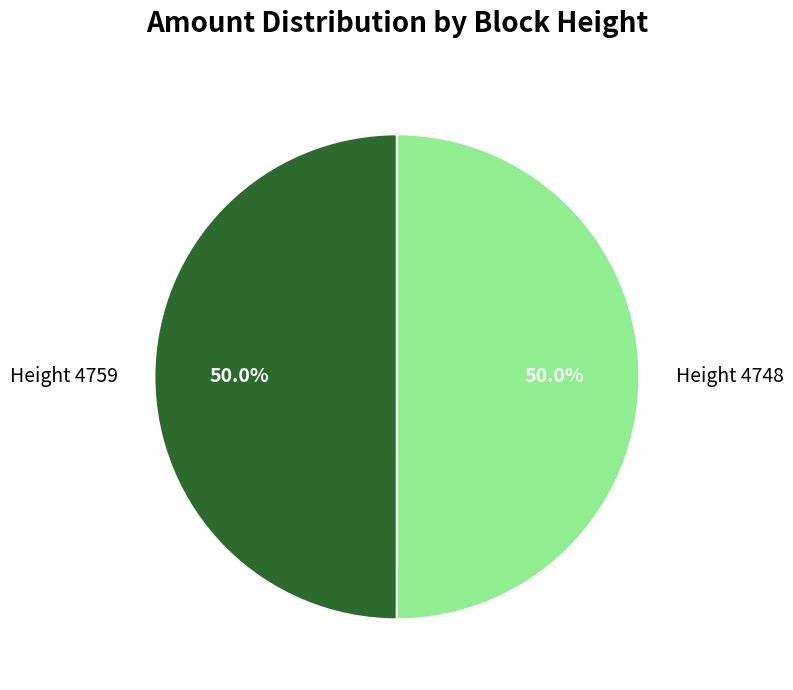

What is the ratio of the value at Height 4759 to the value at Height 4748?

1.0